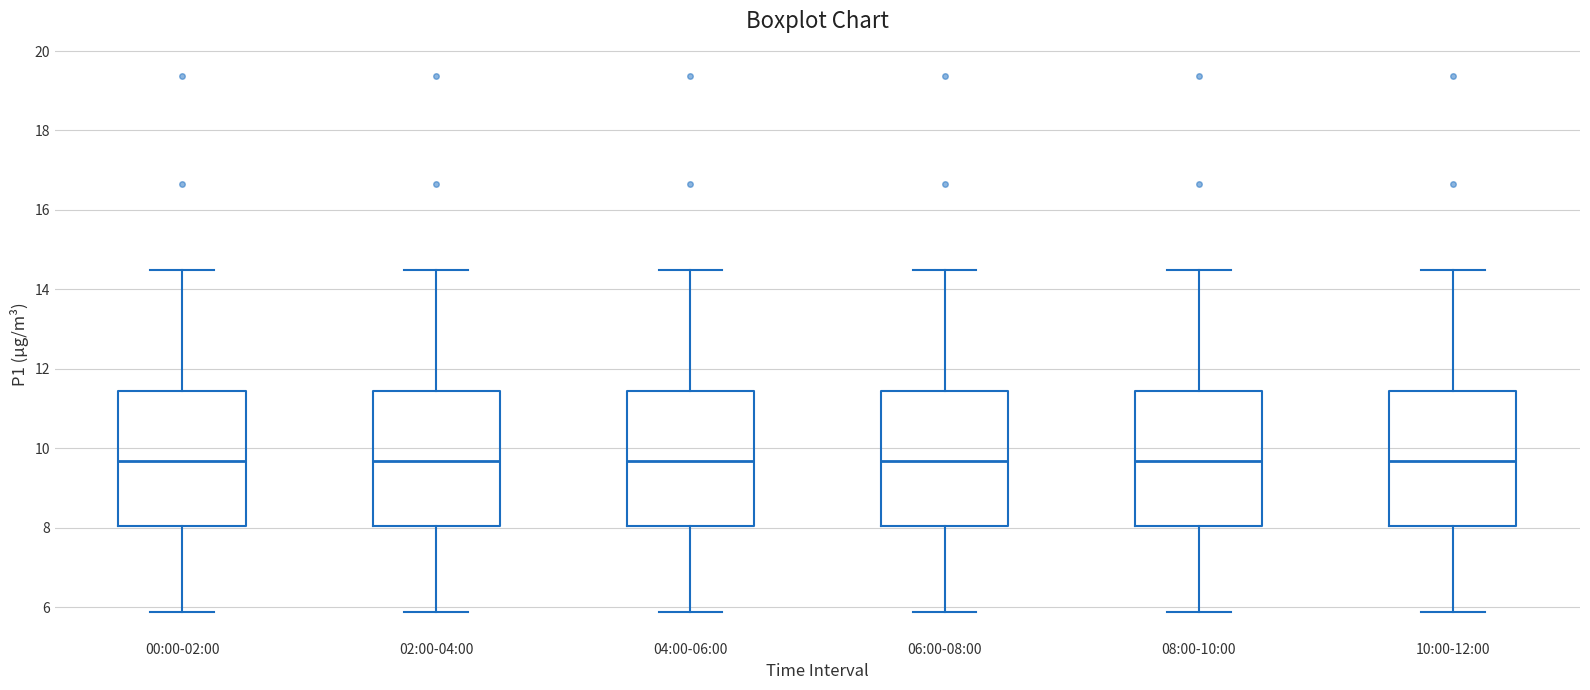

Reading left to right, read every box against the y-axis: the position of its median line, the range the box covers, and the ends of its whiskers. The values are not printed on the chart, so give them approximately, as read against the axis.

00:00-02:00: median 9.6, box 8.0 to 11.4, whiskers 5.8 to 14.4
02:00-04:00: median 9.6, box 8.0 to 11.4, whiskers 5.8 to 14.4
04:00-06:00: median 9.6, box 8.0 to 11.4, whiskers 5.8 to 14.4
06:00-08:00: median 9.6, box 8.0 to 11.4, whiskers 5.8 to 14.4
08:00-10:00: median 9.6, box 8.0 to 11.4, whiskers 5.8 to 14.4
10:00-12:00: median 9.6, box 8.0 to 11.4, whiskers 5.8 to 14.4